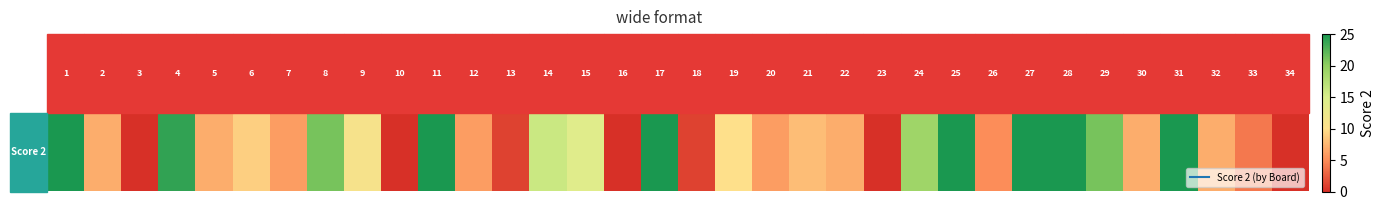

What is the sum of all values?

392